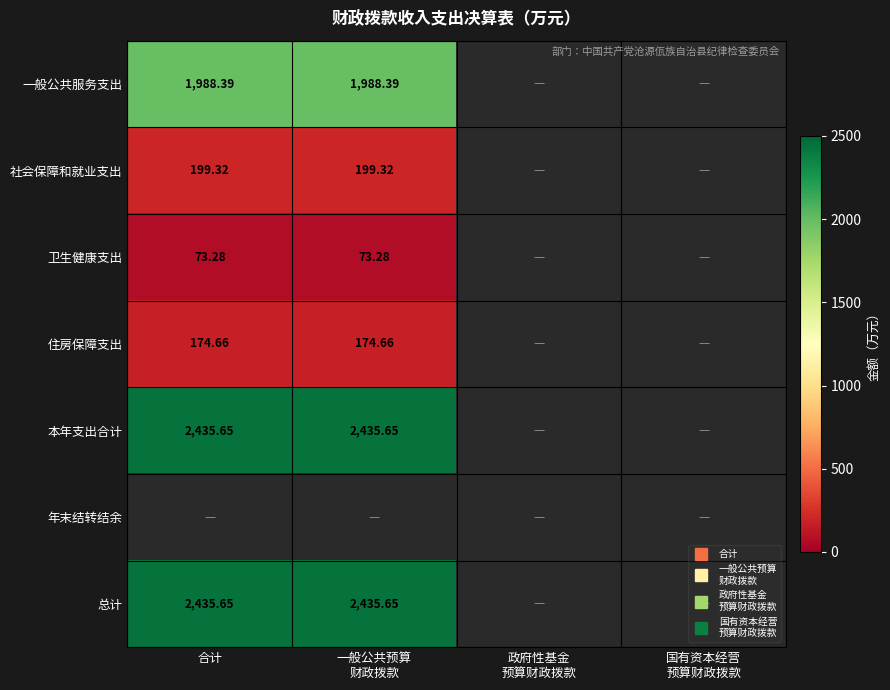

List the labels in order of 总计 value, smallest first.

合计, 一般公共预算 财政拨款, 政府性基金 预算财政拨款, 国有资本经营 预算财政拨款